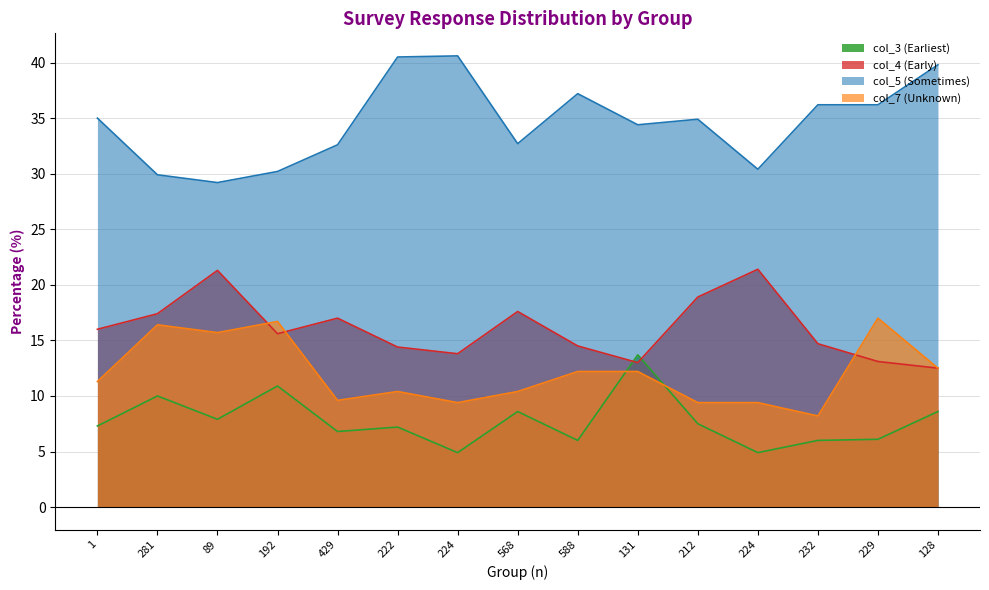

Between 1 and 212, which is larger?

212